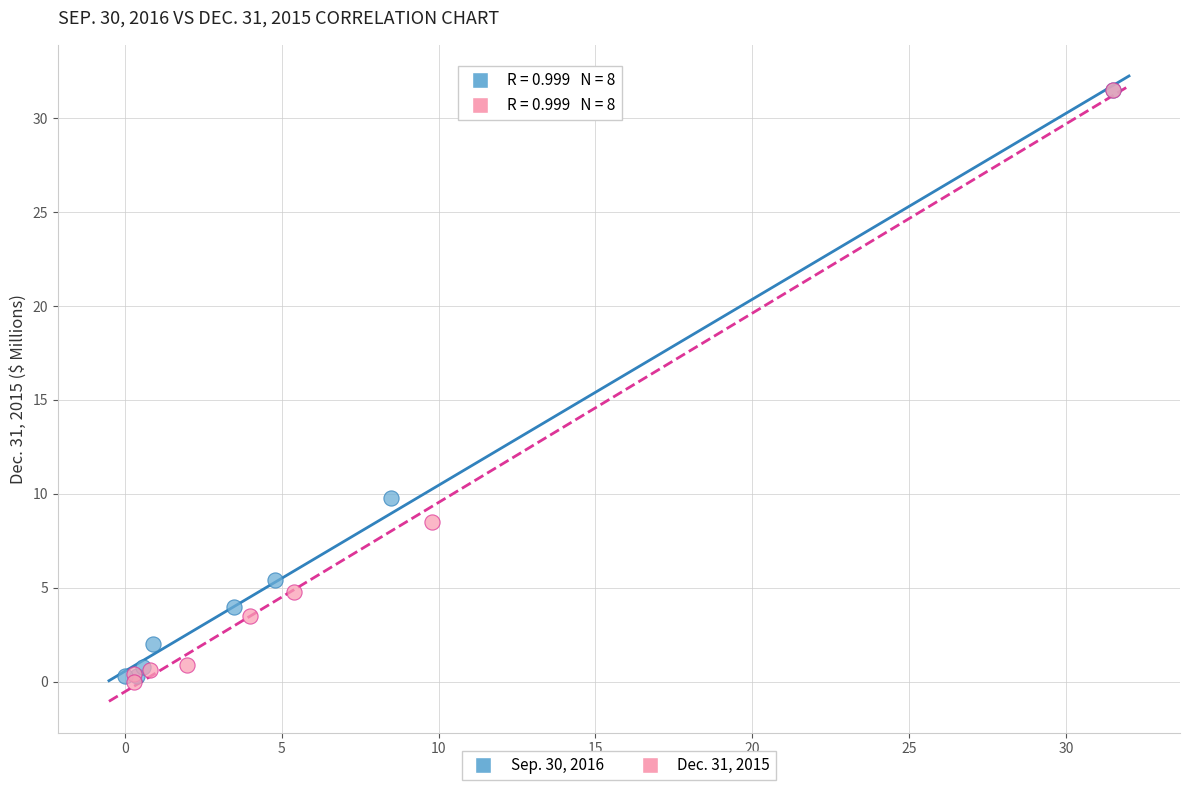

What are all the series names shown in the legend?

Sep. 30, 2016, Dec. 31, 2015